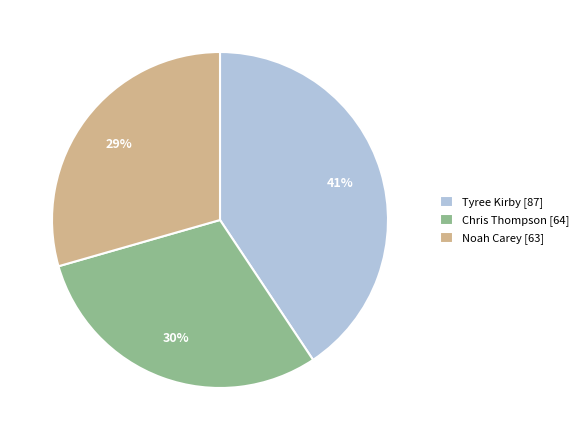

Is there a majority slice in this chart?

No